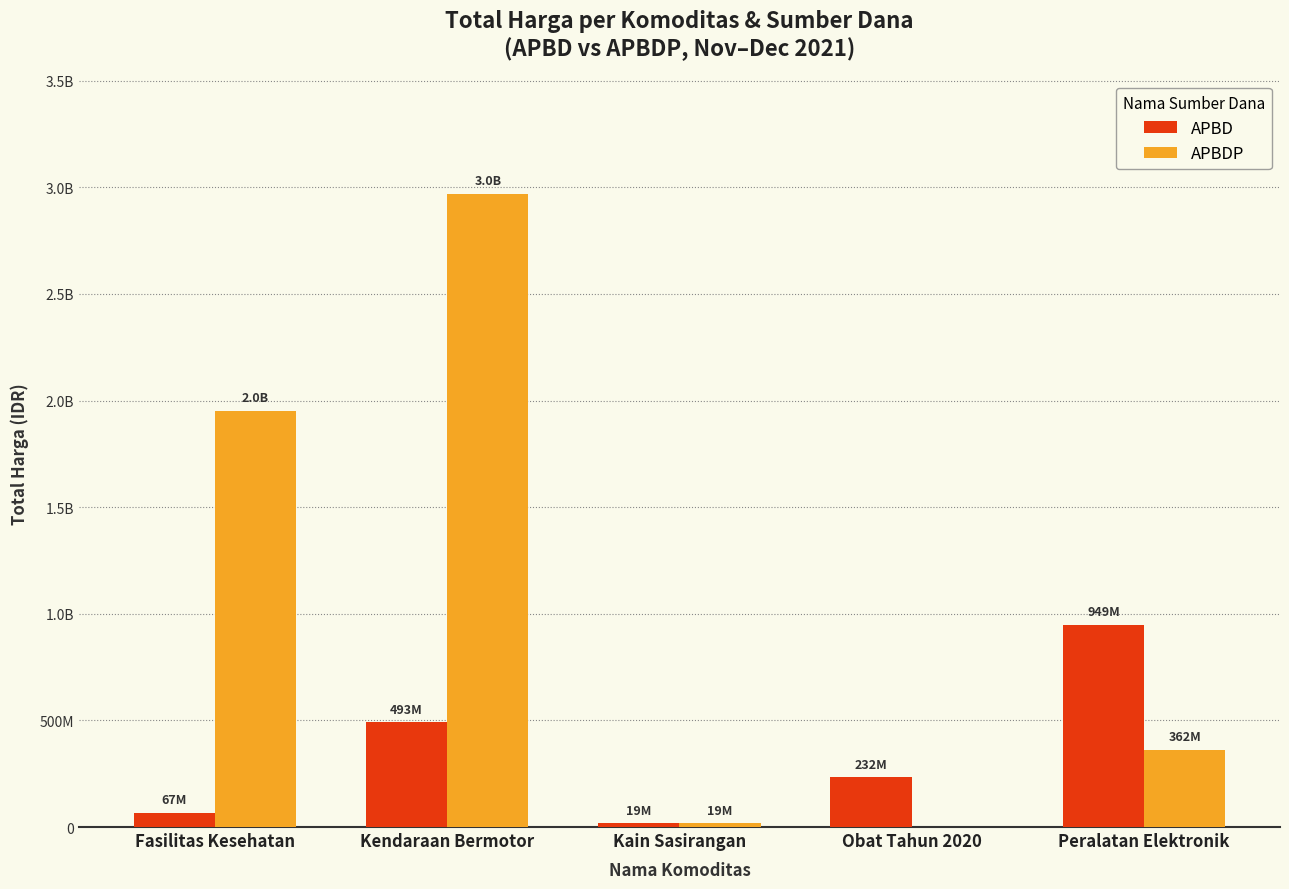

List the series in order of their peak value, highest first.

APBDP, APBD